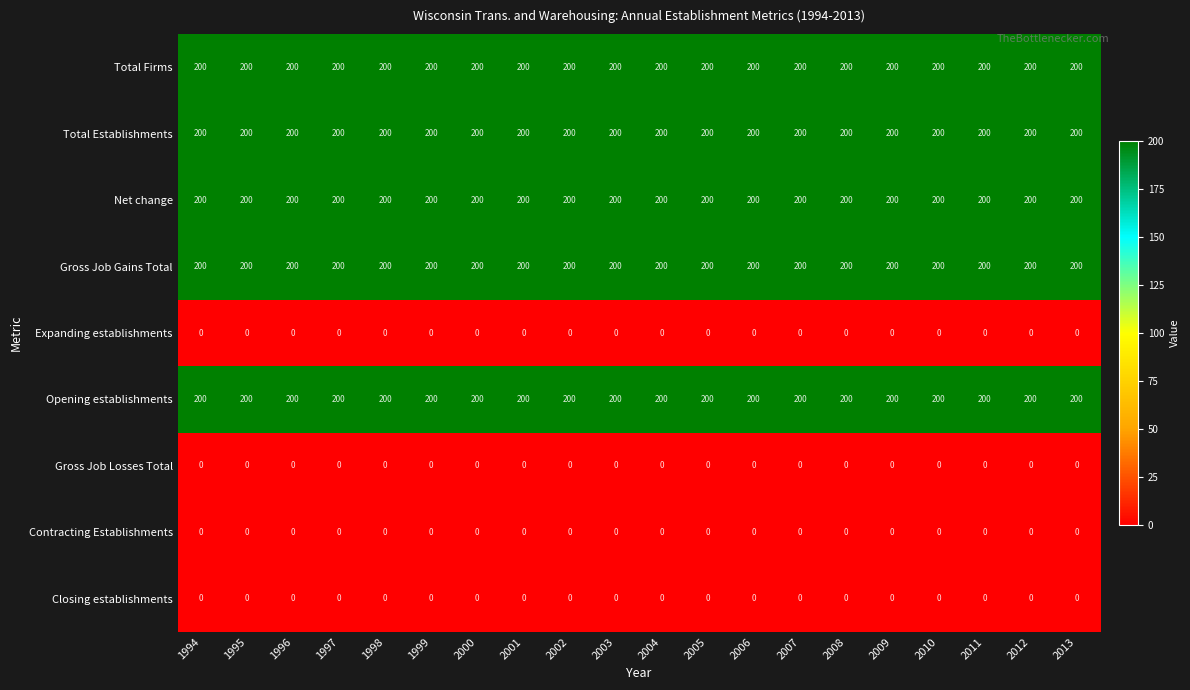

What is the maximum value shown in the chart?

200